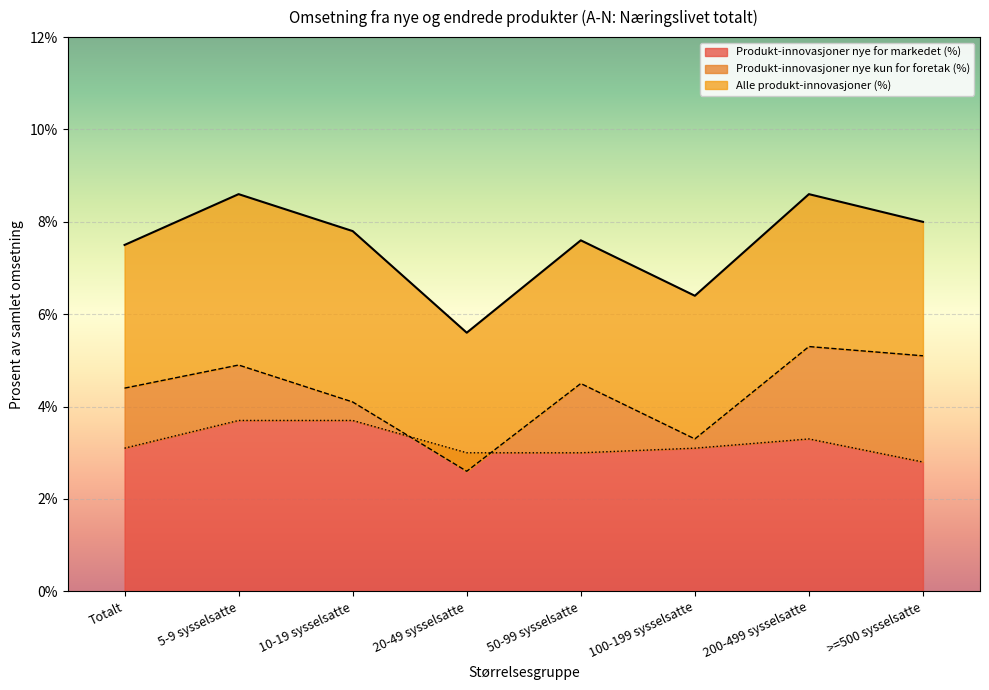

What are all the series names shown in the legend?

Alle produkt-innovasjoner (%), Produkt-innovasjoner nye kun for foretak (%), Produkt-innovasjoner nye for markedet (%)